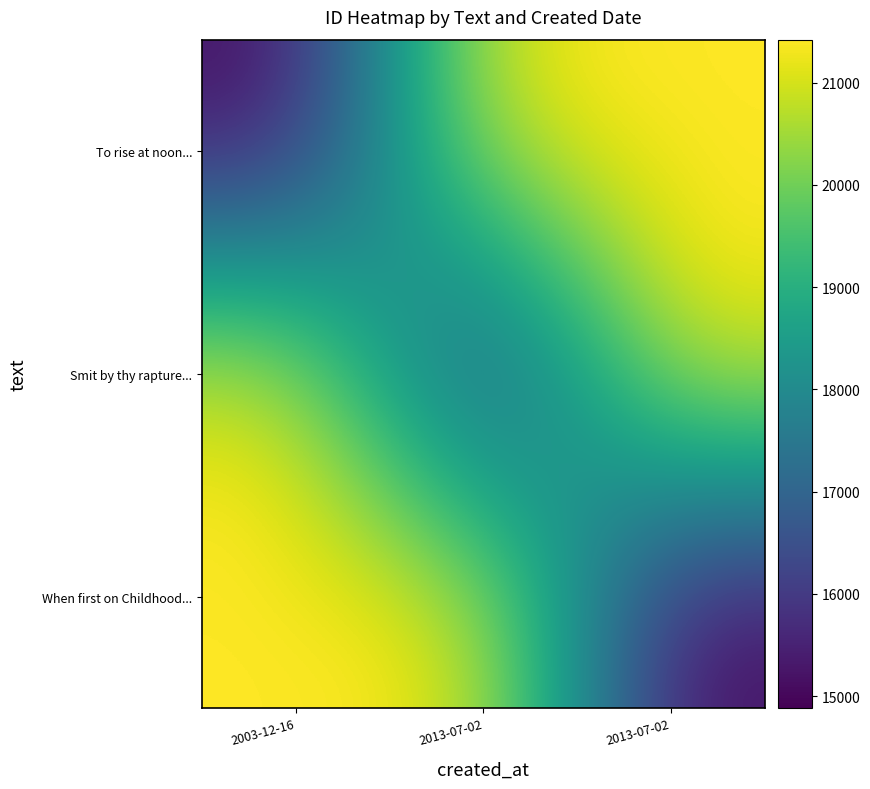

Reading right to left, what are all the values shown in this chart?

To rise at noon...: 2013-07-02=21420	2013-07-02=21419	2003-12-16=14884
Smit by thy rapture...: 2013-07-02=21420	2013-07-02=14884	2003-12-16=21419
When first on Childhood...: 2013-07-02=14884	2013-07-02=21419	2003-12-16=21420